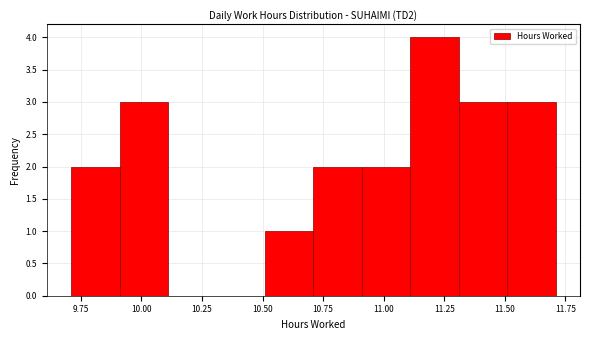

Reading left to right, transcribe this chart: for each bar, give the range it covers on the x-axis and its height. Neither the bar edges nor the heights are printed on the chart, so give them approximately, as read against the axes.

9.71 to 9.91: 2
9.91 to 10.11: 3
10.11 to 10.31: 0
10.31 to 10.51: 0
10.51 to 10.71: 1
10.71 to 10.91: 2
10.91 to 11.11: 2
11.11 to 11.31: 4
11.31 to 11.51: 3
11.51 to 11.71: 3